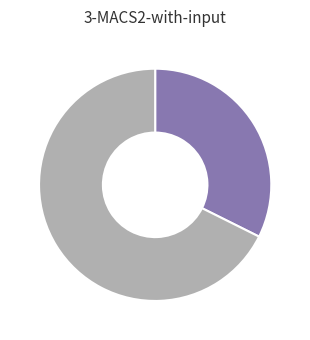

Is there a majority slice in this chart?

Yes